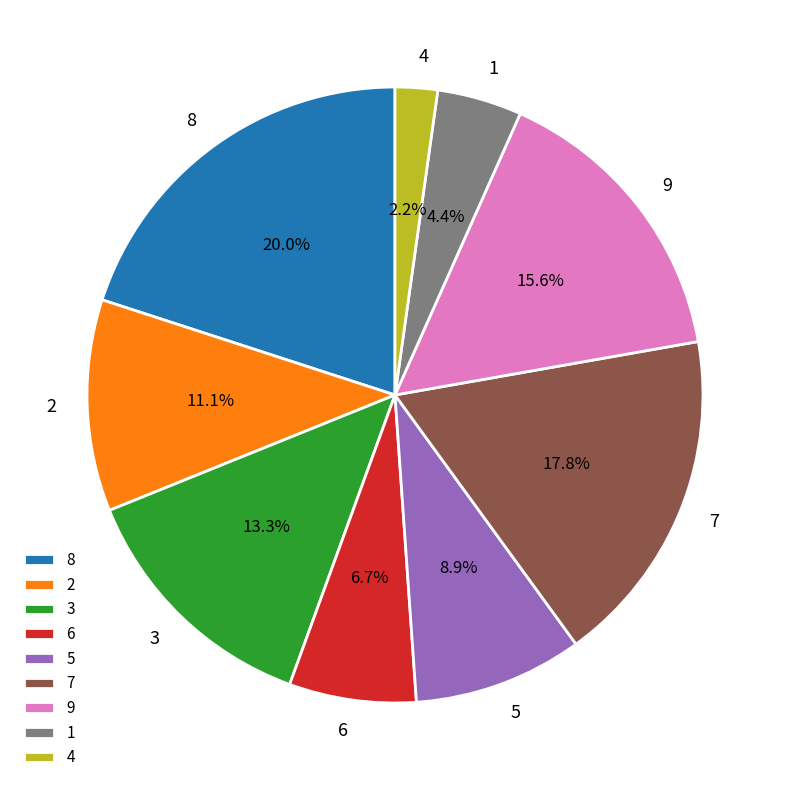

What portion of the pie excludes 5?

91.1%